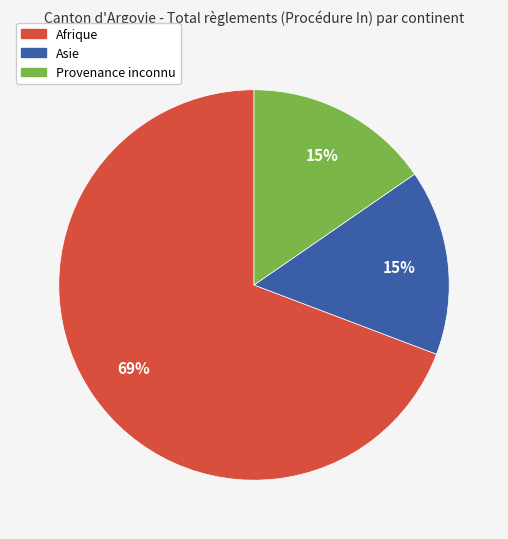

Combined, do Afrique and Provenance inconnu account for over 50%?

Yes